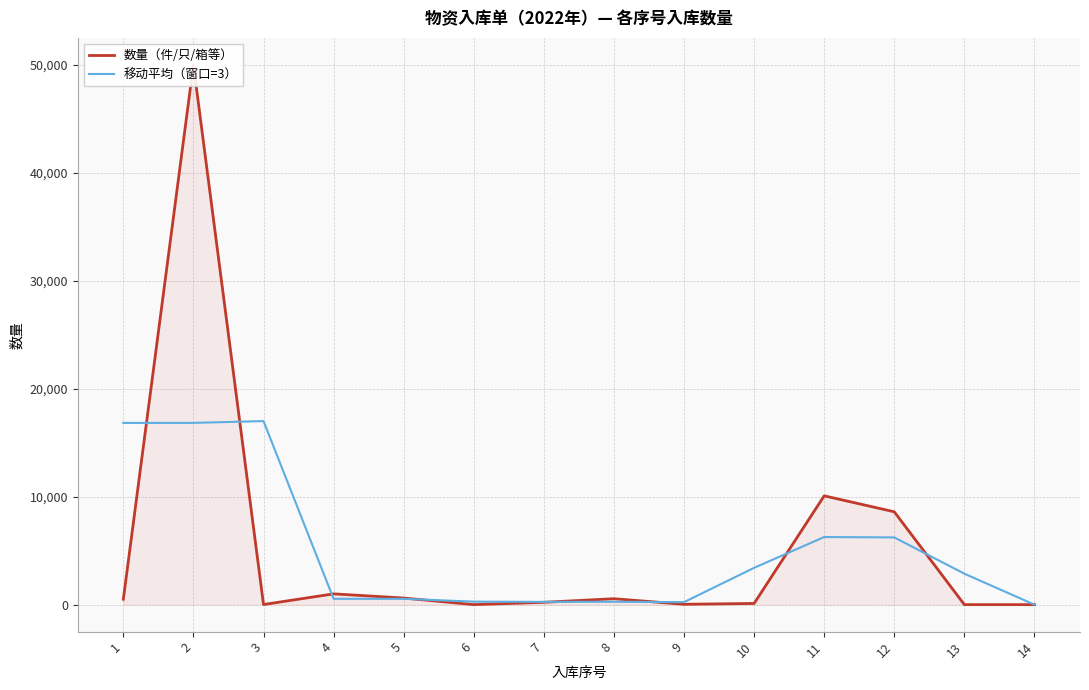

Does the chart display data point markers on the line(s)?

No